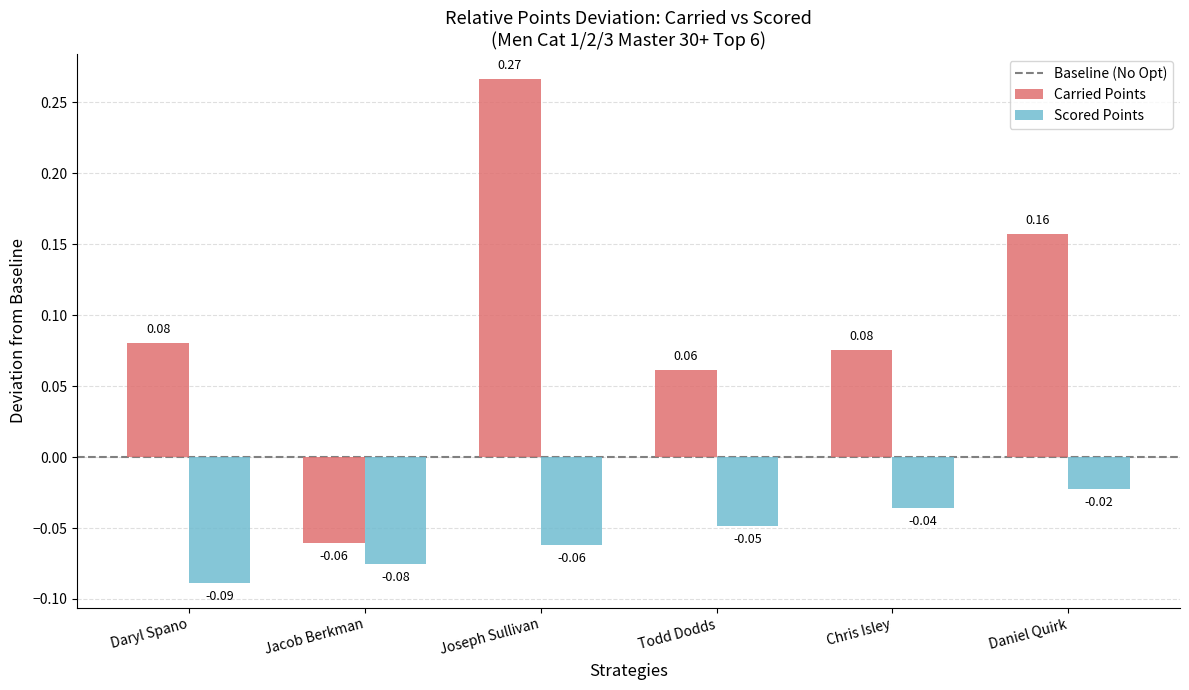

How many data points does each series have?

6